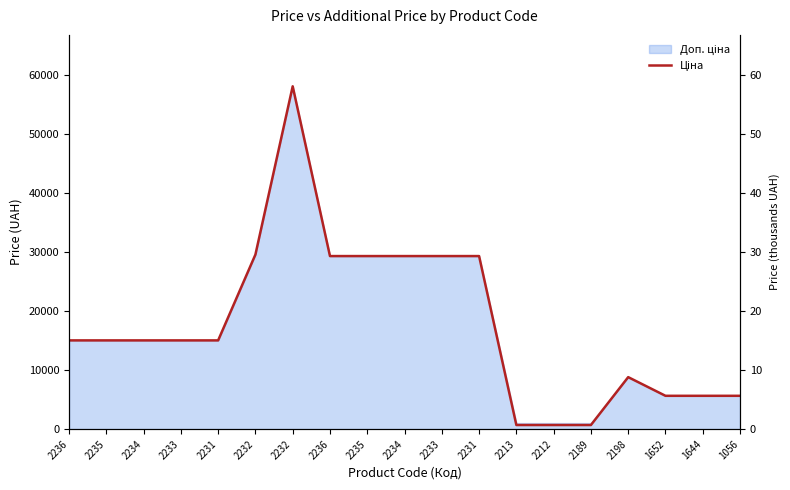

Where is the first local maximum?

2232